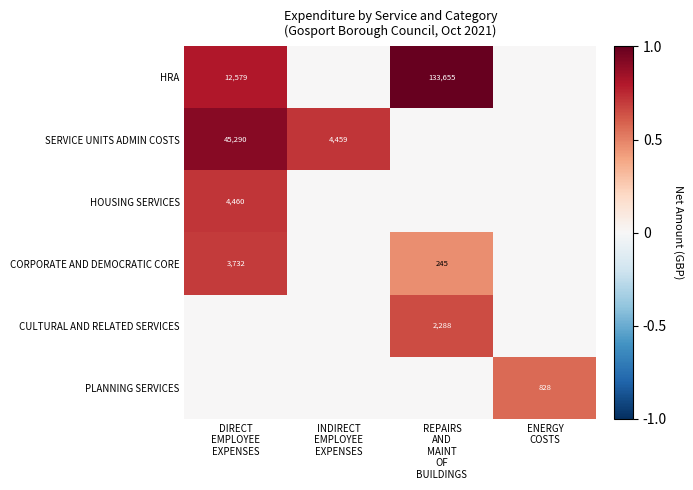

The CORPORATE AND DEMOCRATIC CORE series shows 0.8 at REPAIRS AND MAINT OF BUILDINGS. True or false?

False